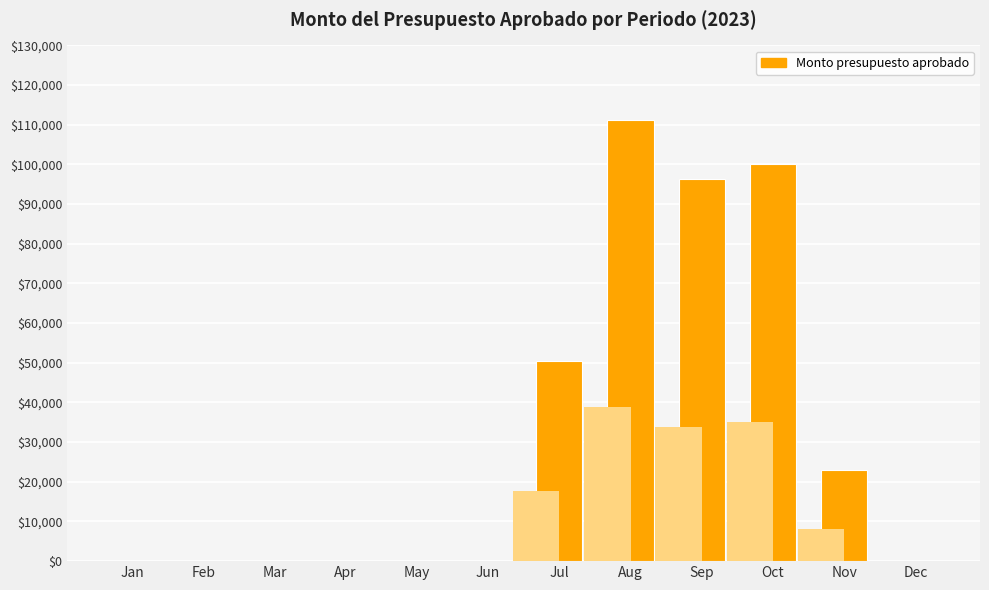

Between May and Jul, which is larger?

Jul